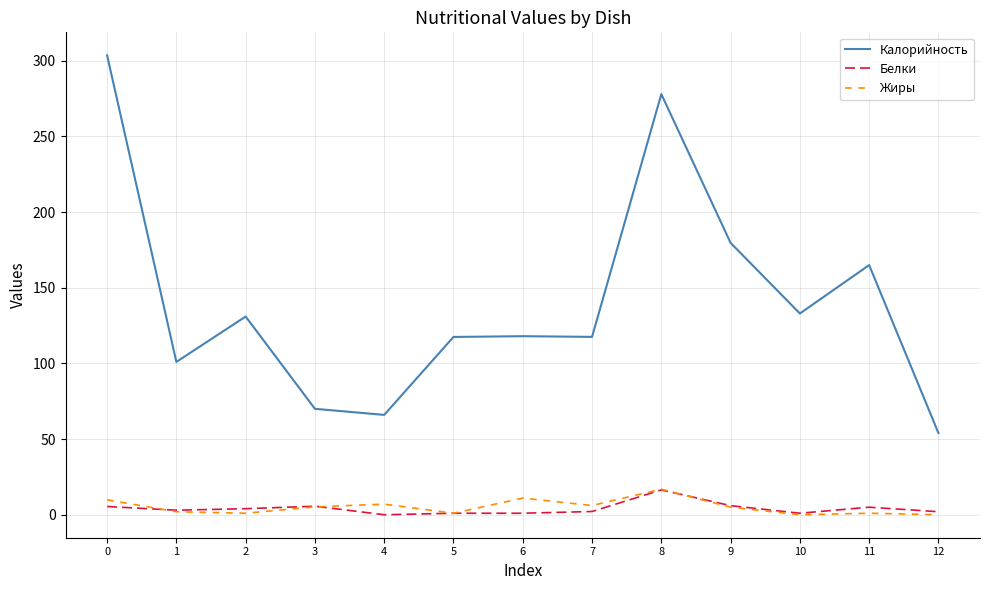

Is the value of Жиры at 3 greater than the value of Калорийность at 5?

No